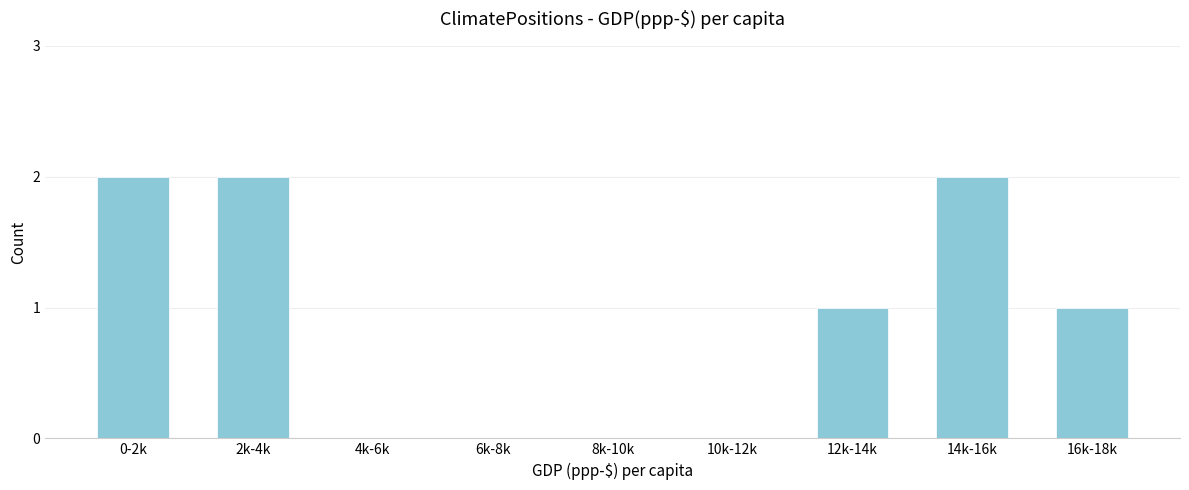

Reading left to right, transcribe all the data shown in this chart.

0-2k=2	2k-4k=2	4k-6k=0	6k-8k=0	8k-10k=0	10k-12k=0	12k-14k=1	14k-16k=2	16k-18k=1